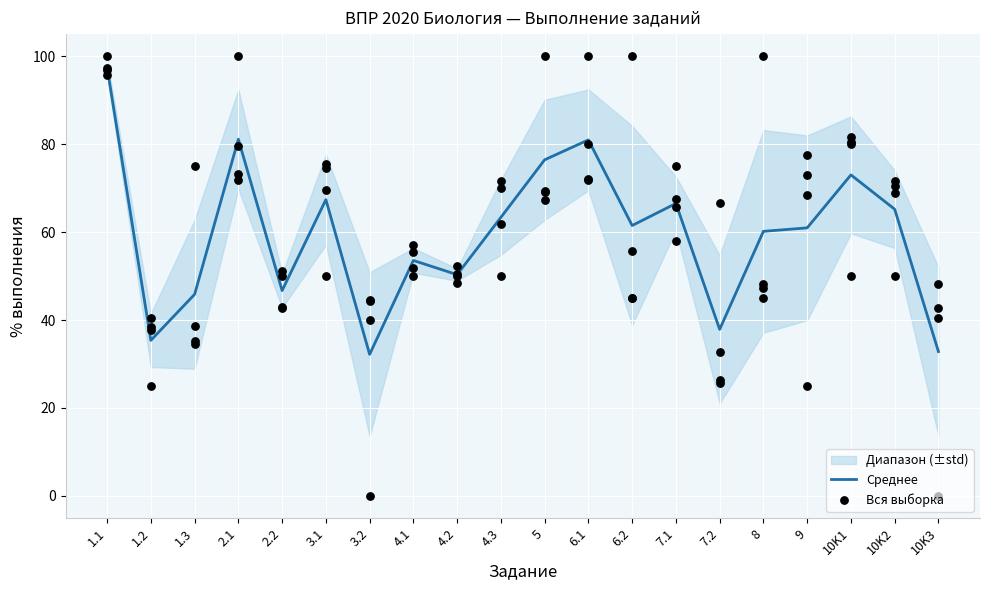

What is the highest value of the Среднее series?

97.4